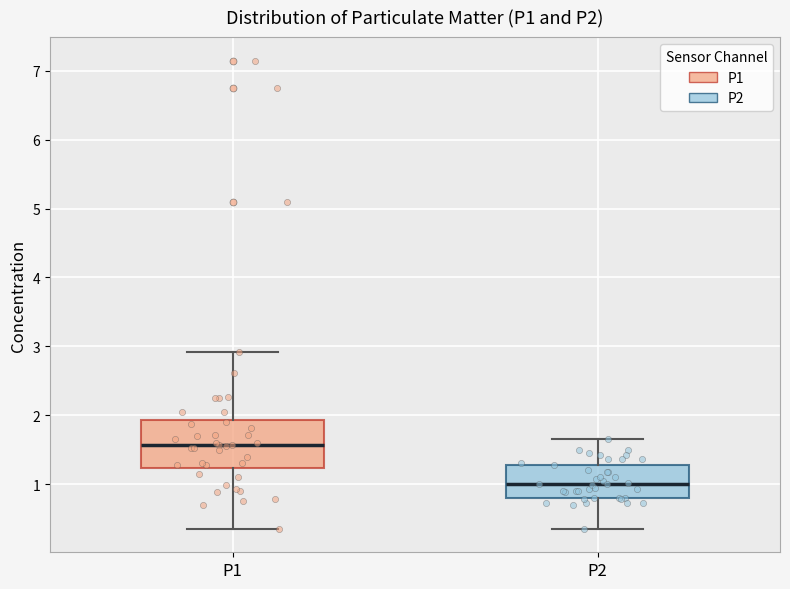

Reading left to right, read every box against the y-axis: the position of its median line, the range the box covers, and the ends of its whiskers. The values are not printed on the chart, so give them approximately, as read against the axis.

P1: median 1.6, box 1.2 to 1.9, whiskers 0.4 to 2.9
P2: median 1.0, box 0.8 to 1.3, whiskers 0.4 to 1.7